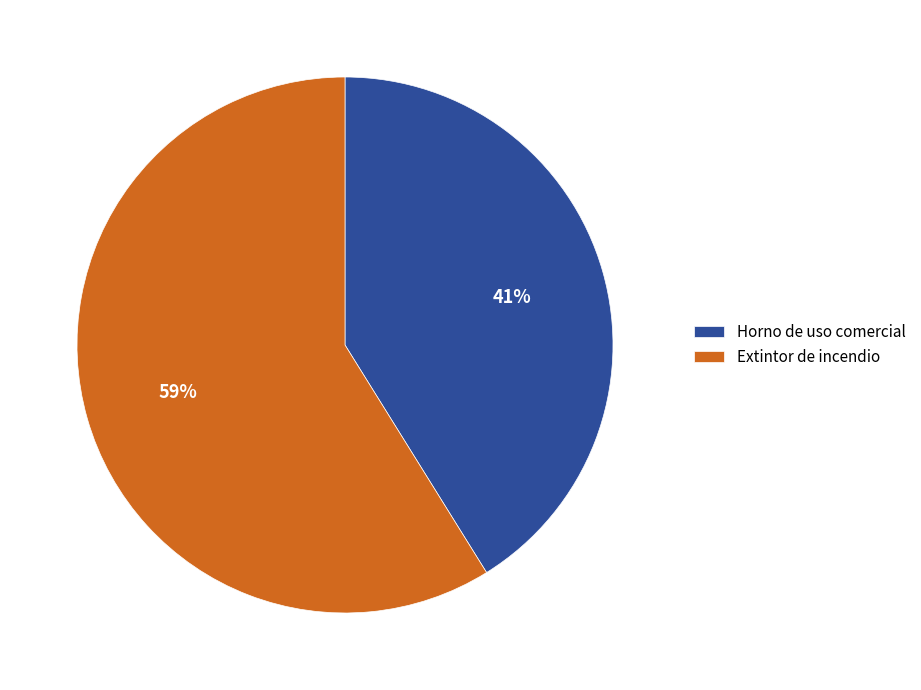

Is it true that Horno de uso comercial is 33% of the pie?

False